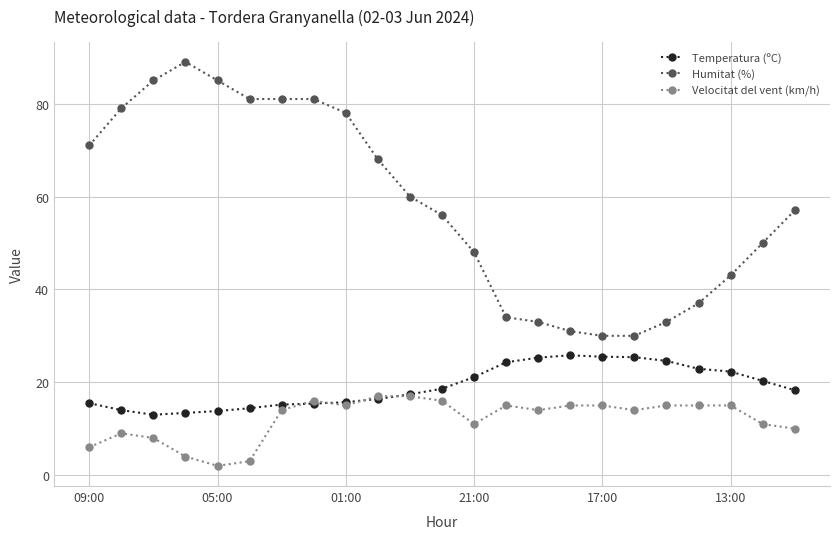

Which series has the largest total across all categories?

Humitat (%)